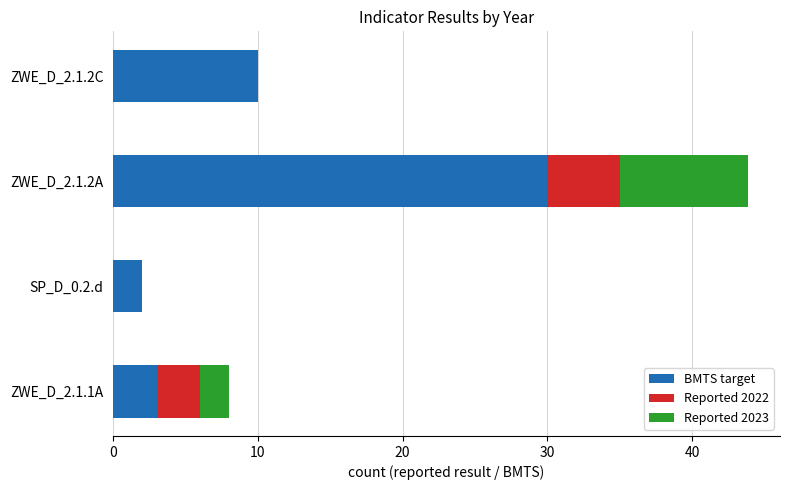

Count the number of data series in this chart.

3